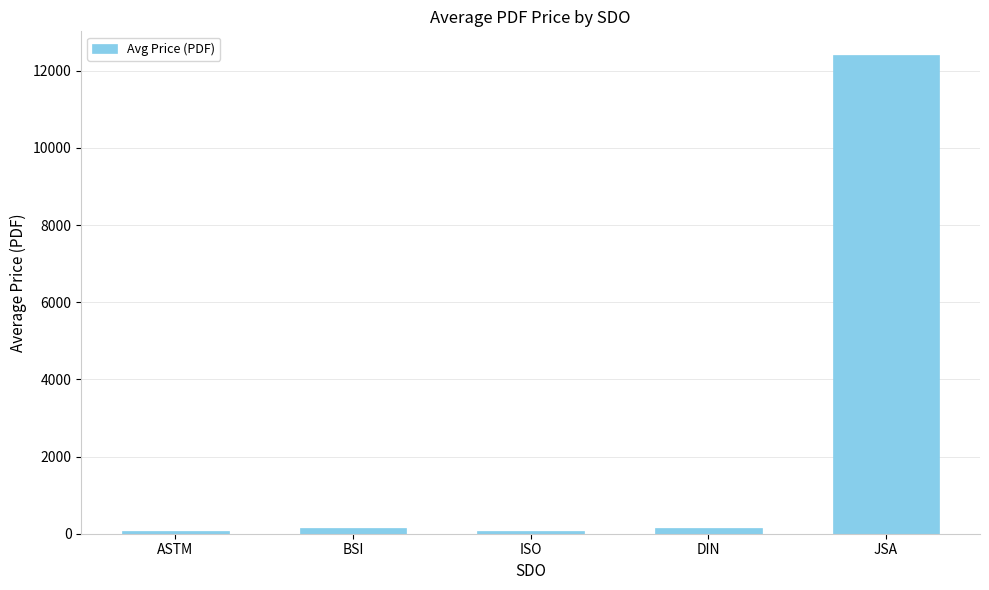

The value at JSA is 3426.3. True or false?

False